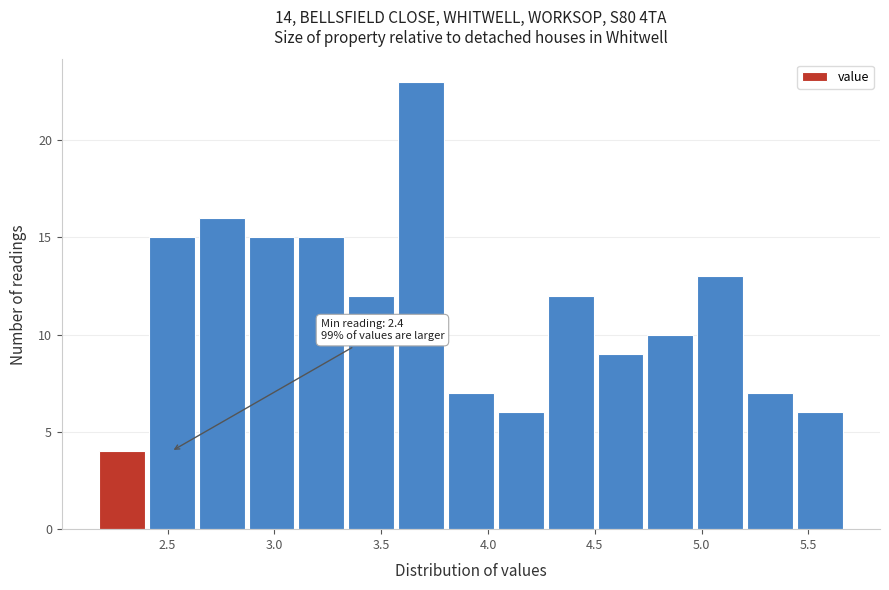

Which range on the x-axis has the tallest bar?

3.55 to 3.80